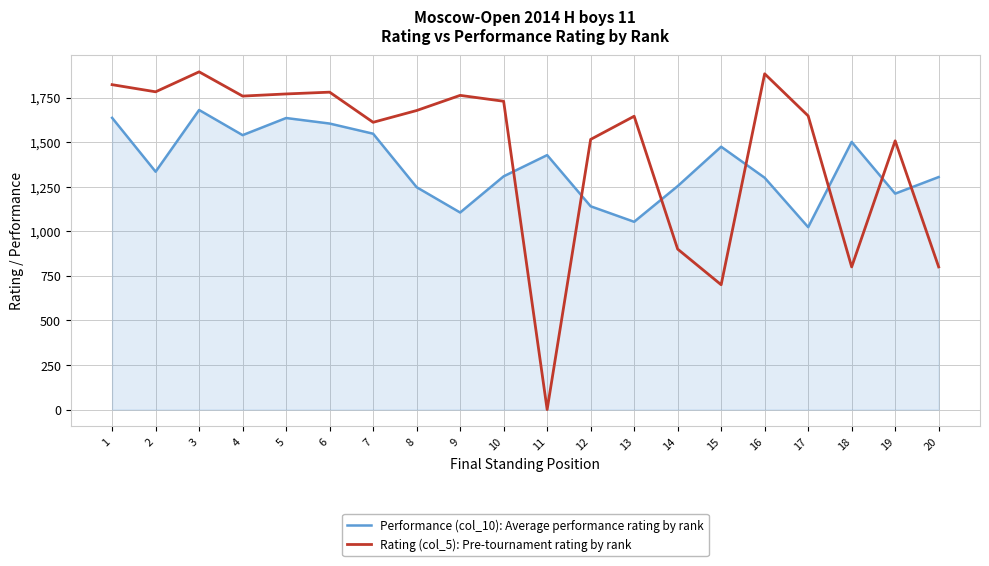

What is the spread (max minus min) of values at 17?

624